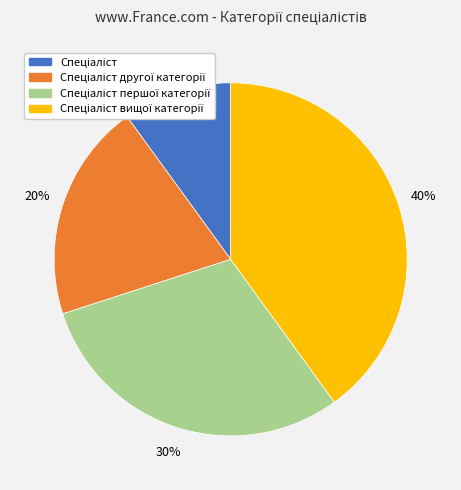

Does any single category account for the majority?

No